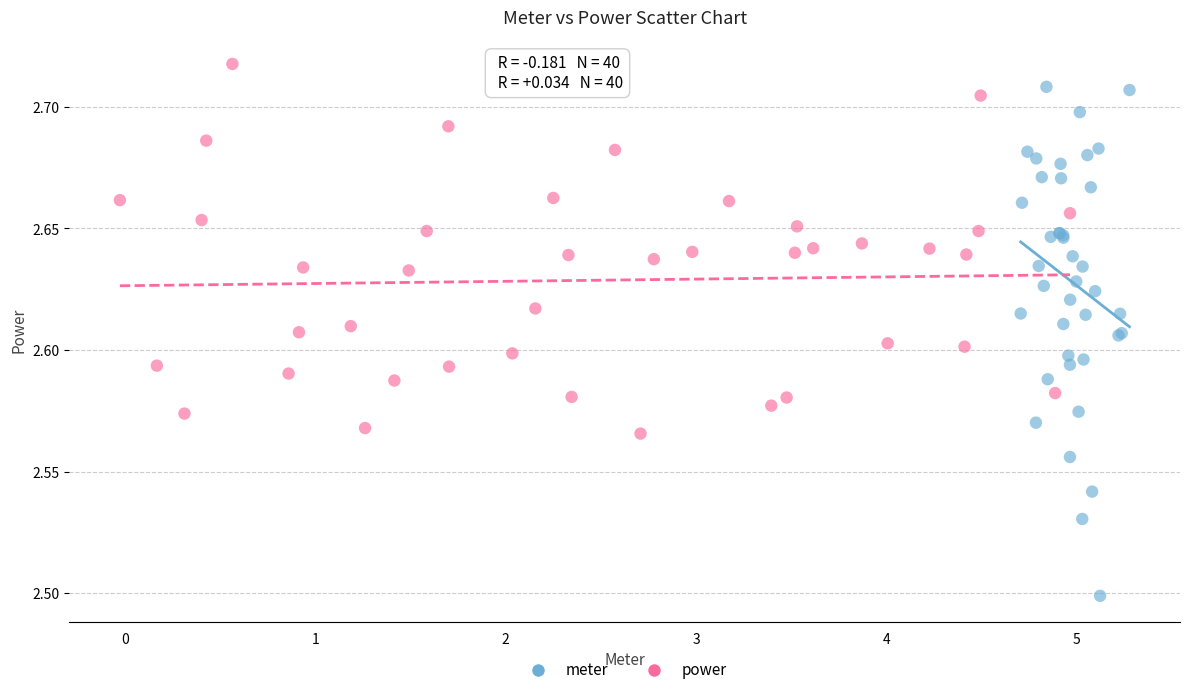

Which series has the largest Y range (max minus min)?

meter